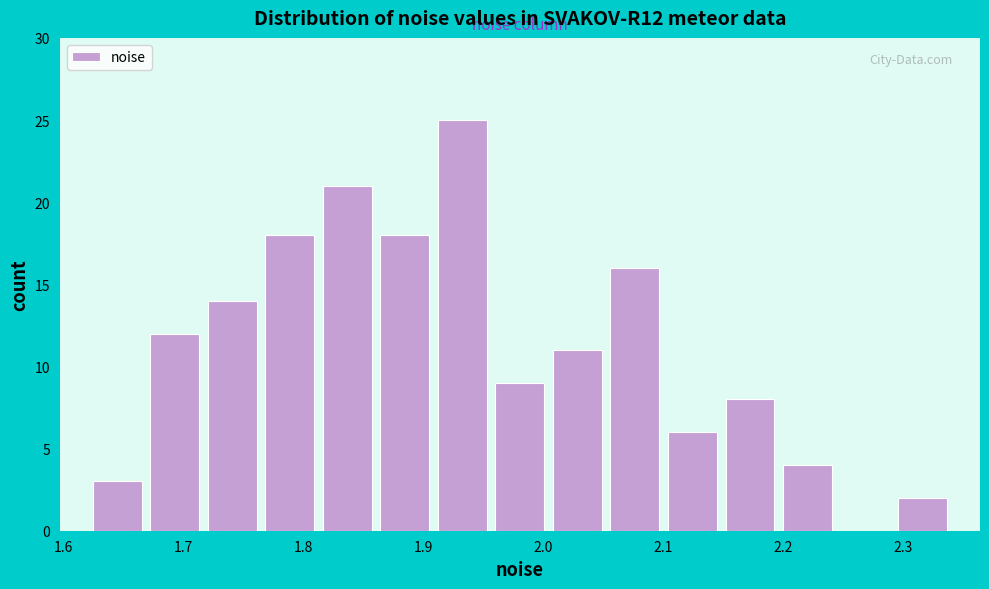

Over which range of the x-axis is the bar tallest?

1.91 to 1.96